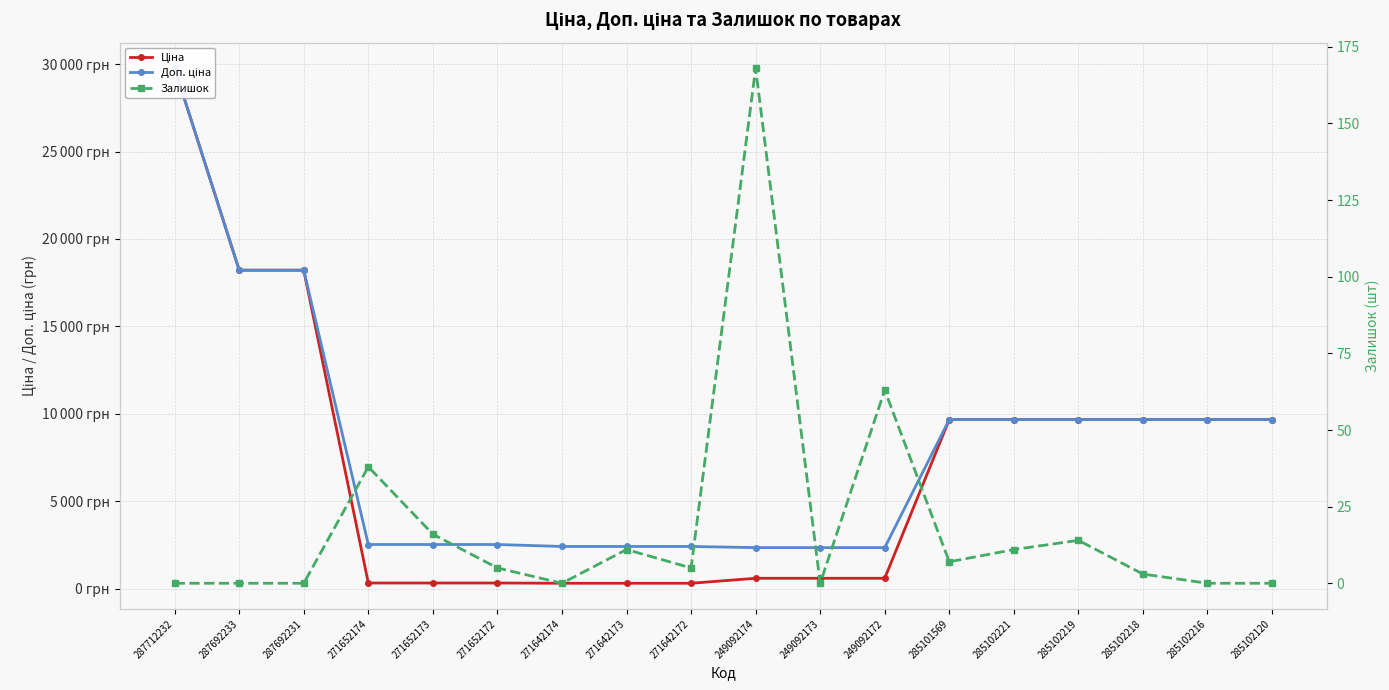

Which series has the largest total across all categories?

Доп. ціна